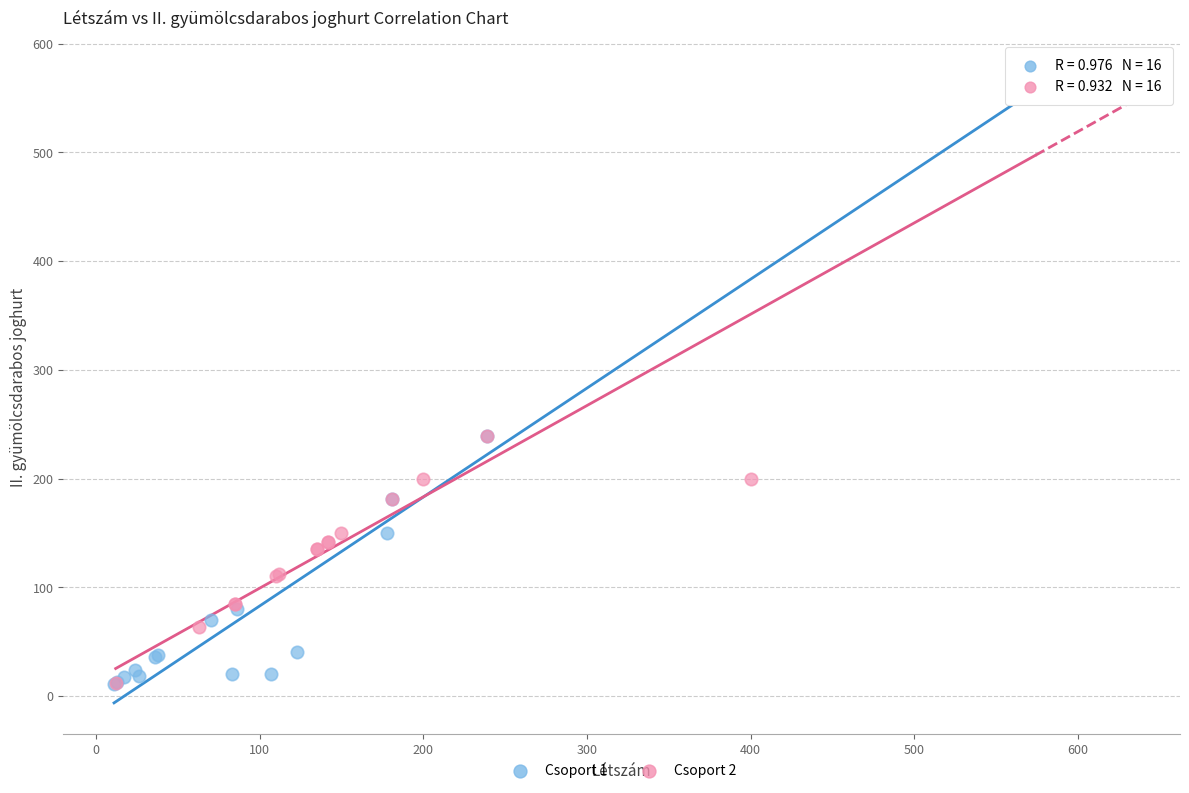

What are all the series names shown in the legend?

Csoport 1, Csoport 2